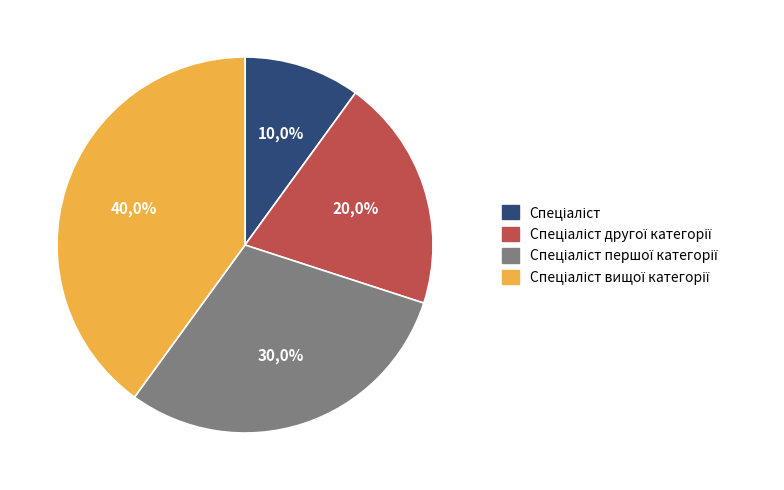

How much of the chart is everything except Спеціаліст першої категорії?

70.0%